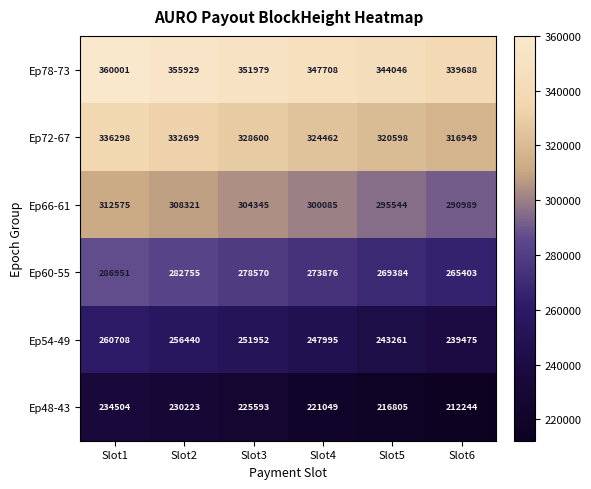

Count the number of data series in this chart.

6